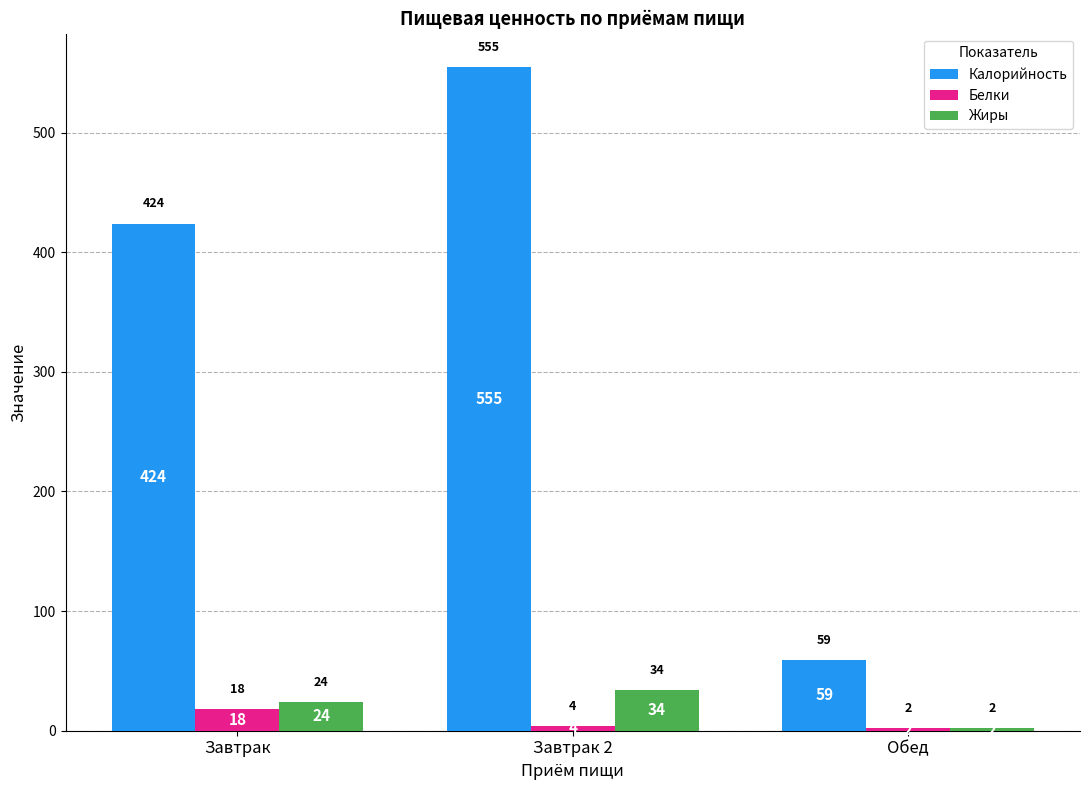

Reading left to right, what are all the values shown in this chart?

Калорийность: Завтрак=424	Завтрак 2=555	Обед=59
Белки: Завтрак=18	Завтрак 2=4	Обед=2
Жиры: Завтрак=24	Завтрак 2=34	Обед=2